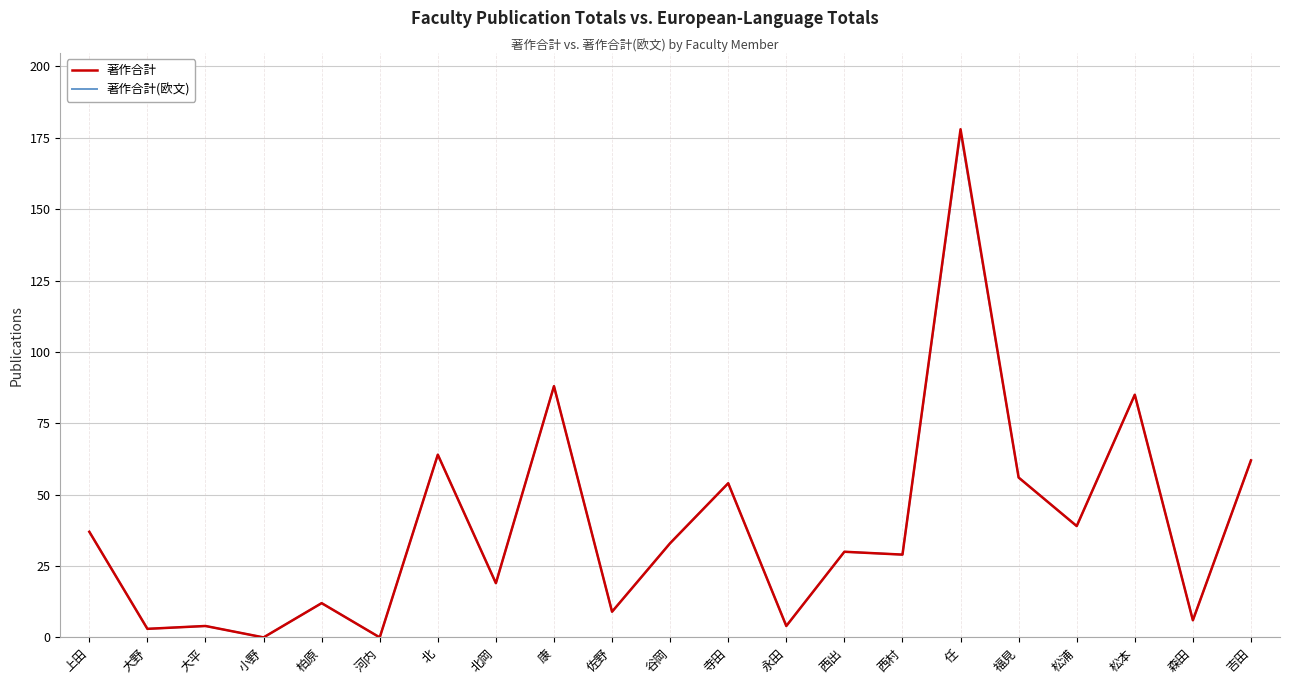

What are all the series names shown in the legend?

著作合計, 著作合計(欧文)